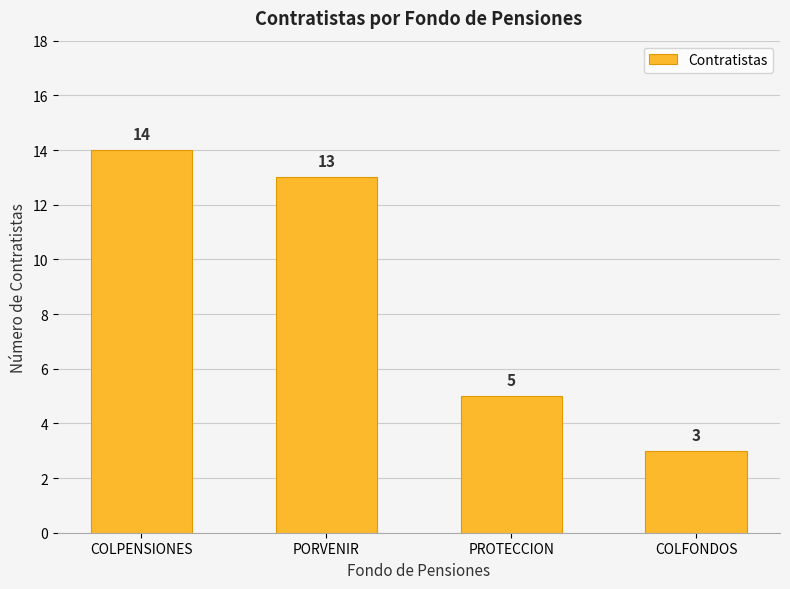

Is it true that the value at COLPENSIONES is 25?

False